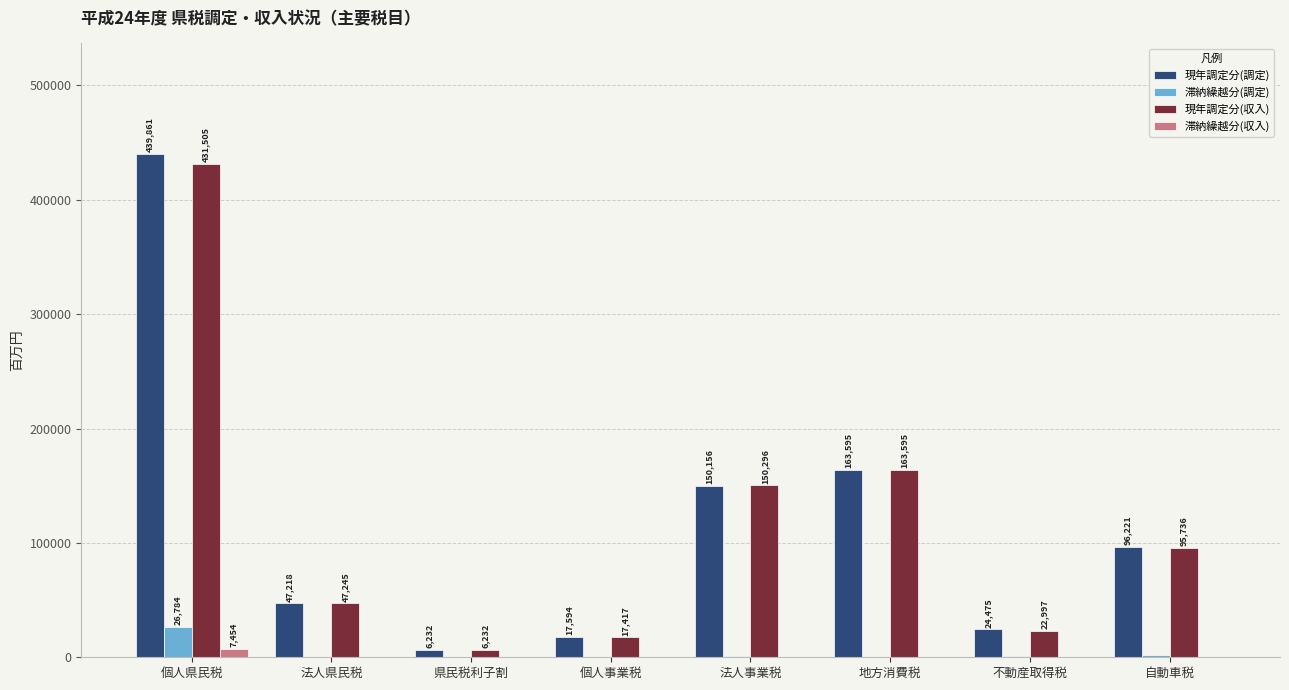

Which series has the largest total across all categories?

現年調定分(調定)